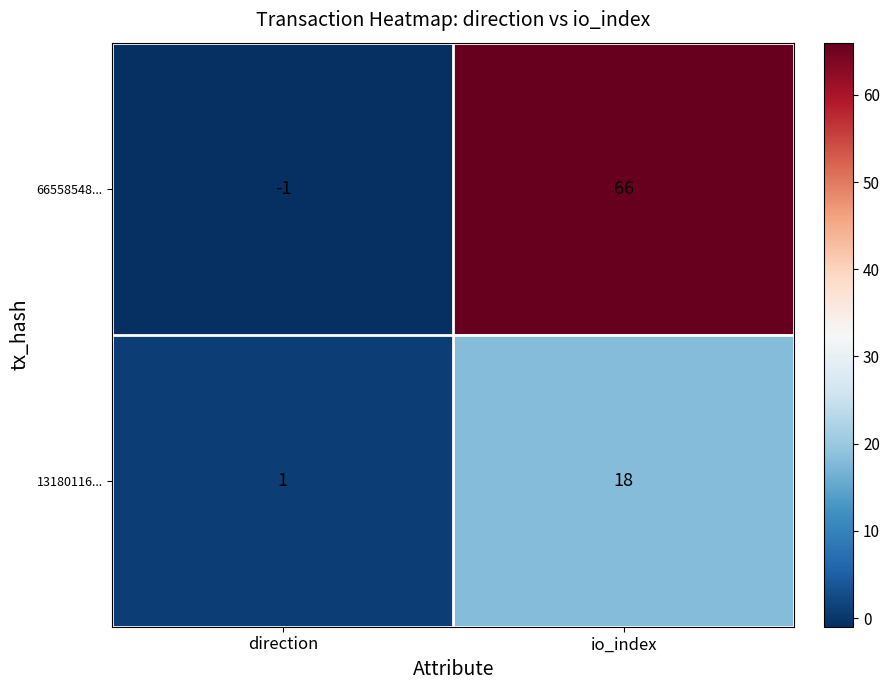

What is the greatest value displayed?

66